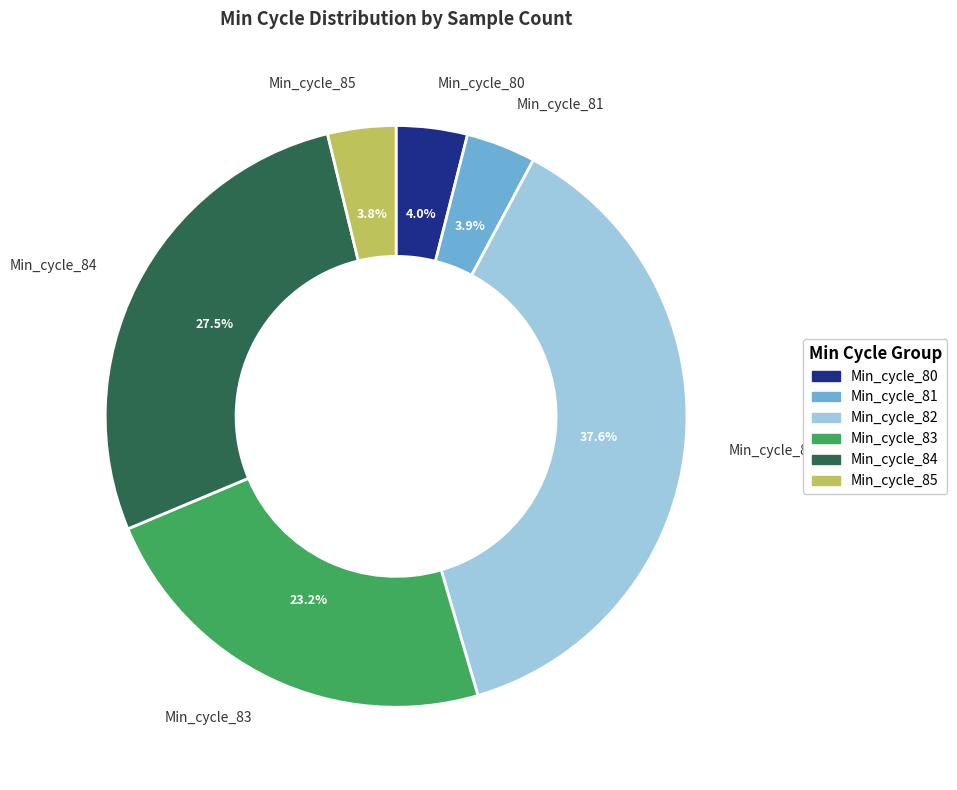

Is there any slice that represents more than half of the pie?

No